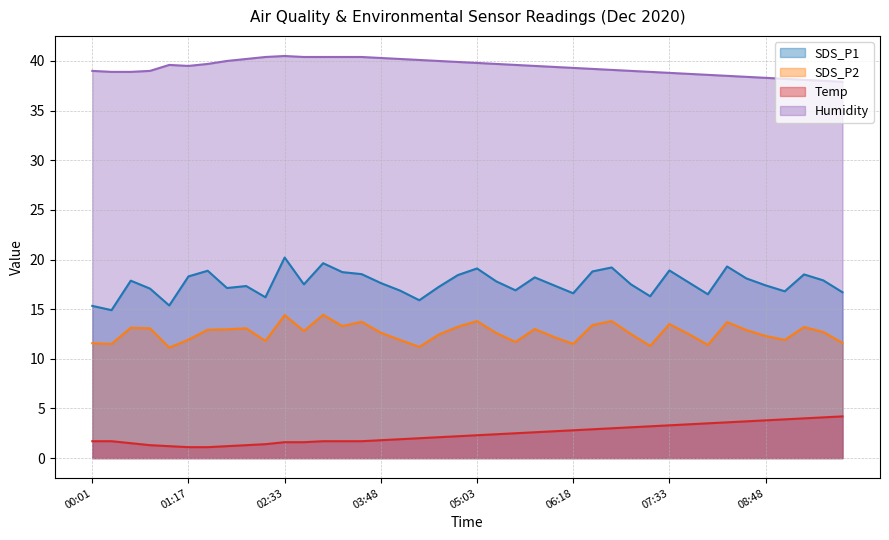

What is the value of the Temp point at the 39th from the left?

4.1